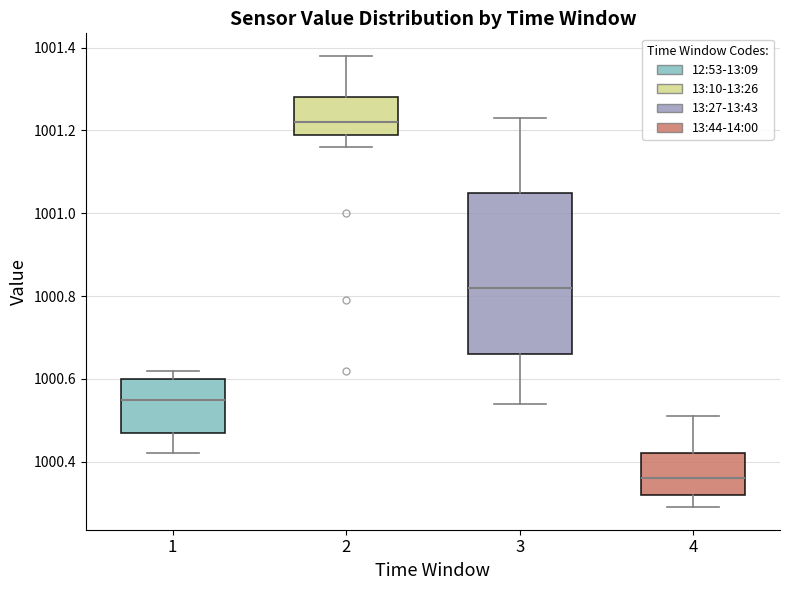

Where does the lower whisker of the box at x = 1 end on the y-axis? The values are not printed on the chart, so give them approximately, as read against the axis.

1000.42